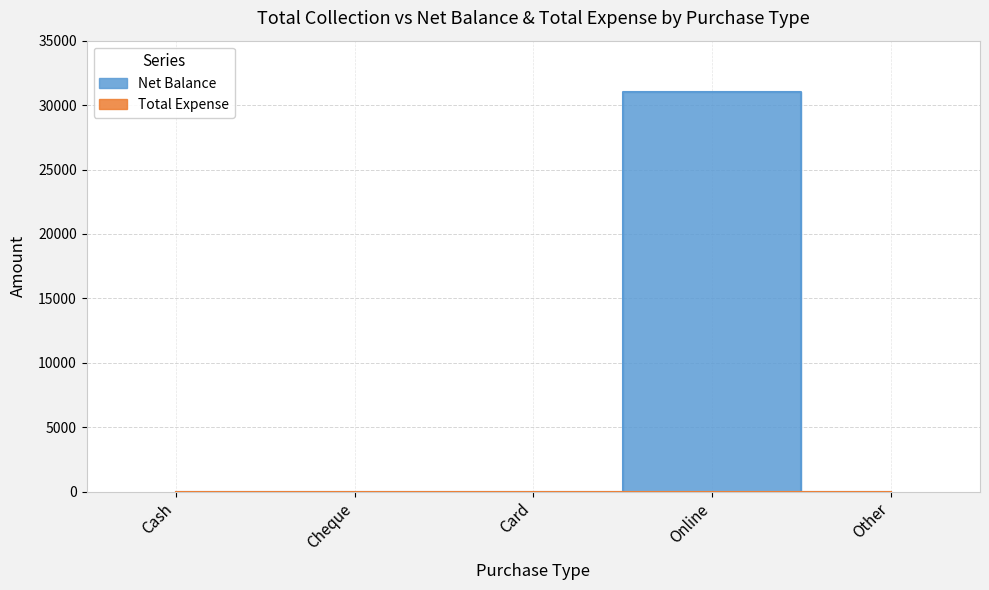

At which label is the value closest to 15500?

Cash